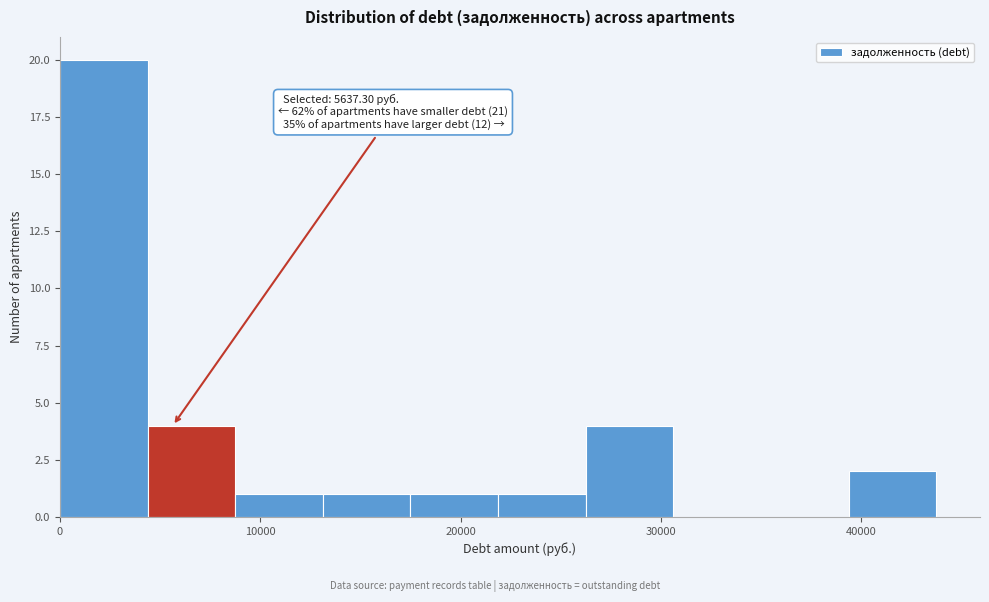

Over which range of the x-axis is the bar tallest?

0 to 4000